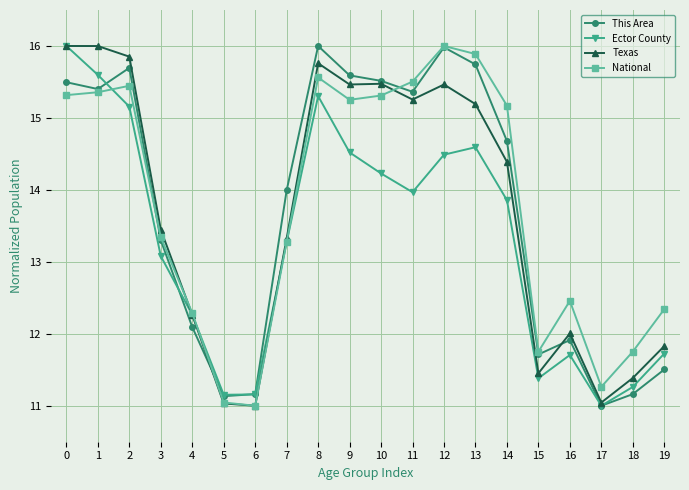

What is the value of the Ector County point at the 2nd from the left?

15.6